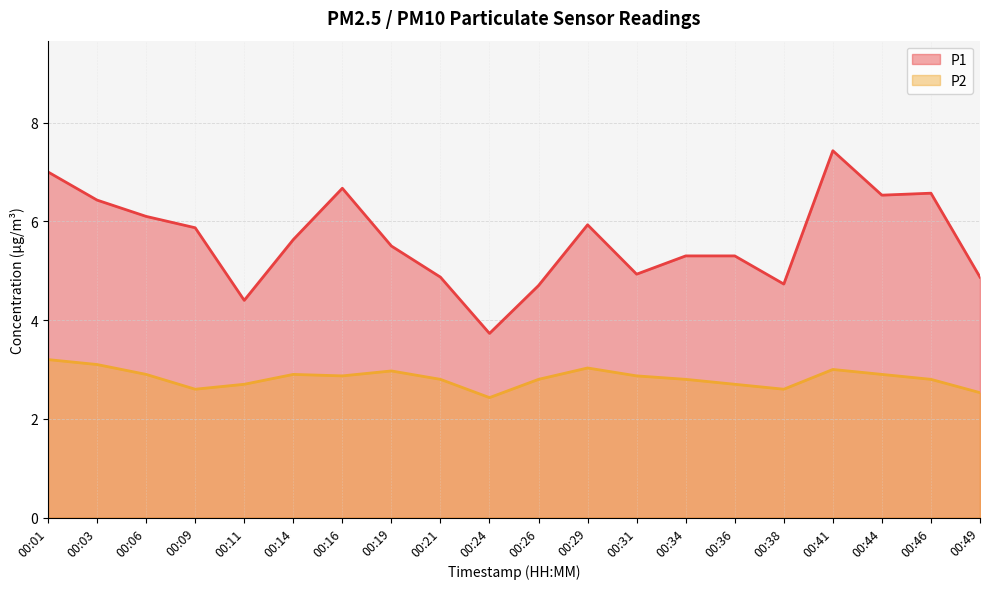

What is the maximum value for P2?

3.2